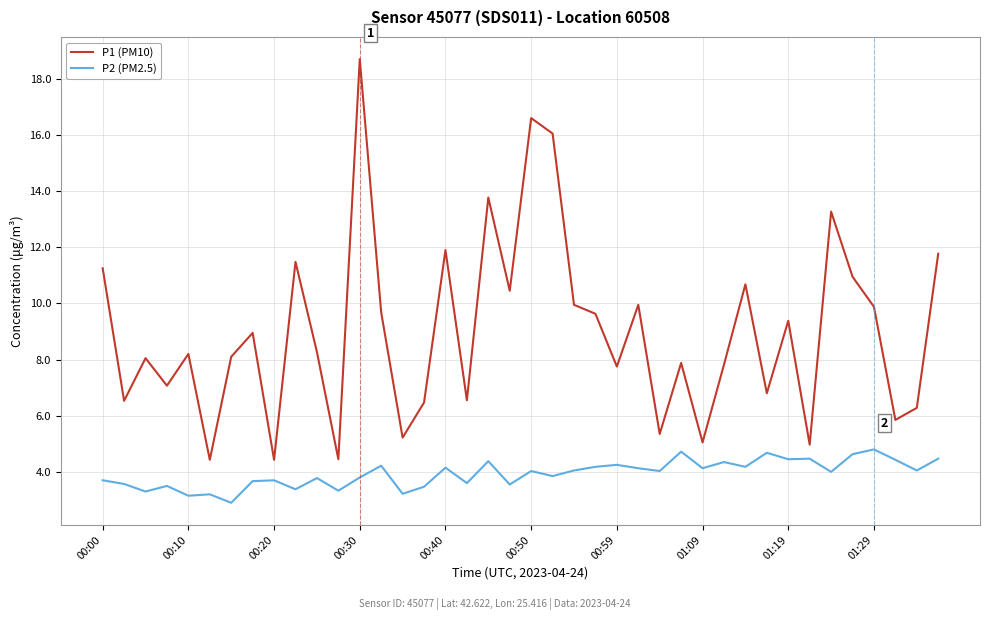

Which series has the widest spread of values?

P1 (PM10)